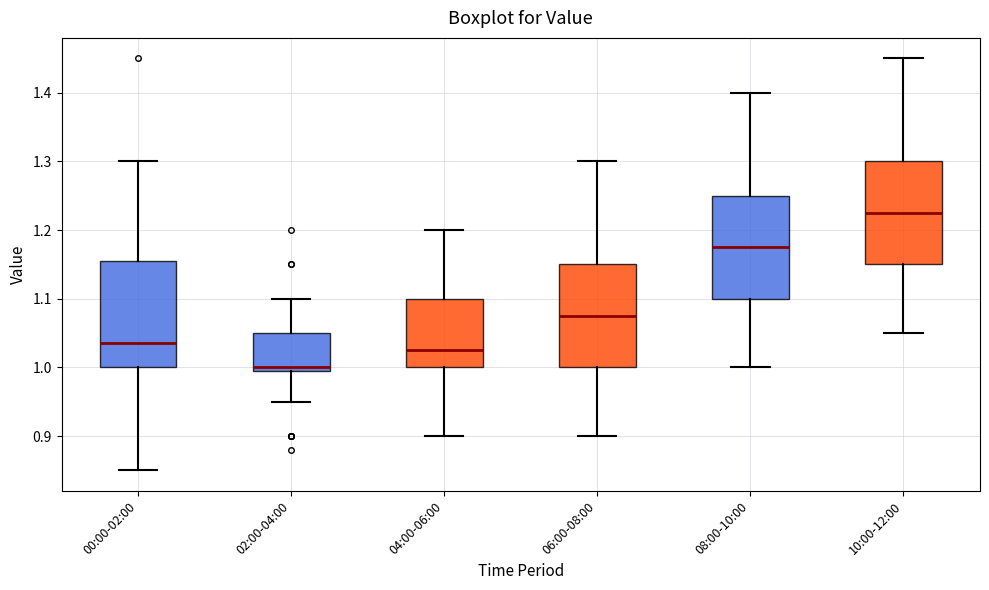

Reading left to right, read every box against the y-axis: the position of its median line, the range the box covers, and the ends of its whiskers. The values are not printed on the chart, so give them approximately, as read against the axis.

00:00-02:00: median 1.04, box 1.00 to 1.16, whiskers 0.85 to 1.30
02:00-04:00: median 1.00 (just above the box's lower edge), box 1.00 to 1.05, whiskers 0.95 to 1.10
04:00-06:00: median 1.03, box 1.00 to 1.10, whiskers 0.90 to 1.20
06:00-08:00: median 1.08, box 1.00 to 1.15, whiskers 0.90 to 1.30
08:00-10:00: median 1.18, box 1.10 to 1.25, whiskers 1.00 to 1.40
10:00-12:00: median 1.23, box 1.15 to 1.30, whiskers 1.05 to 1.45